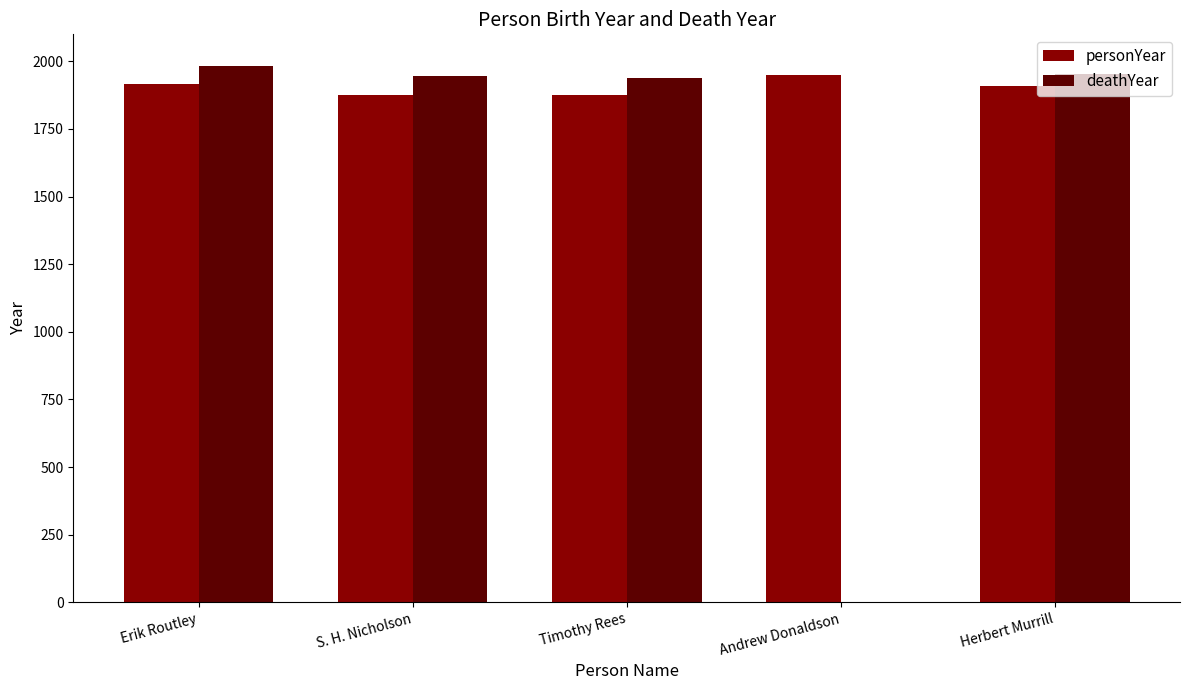

How many groups of bars are there?

5